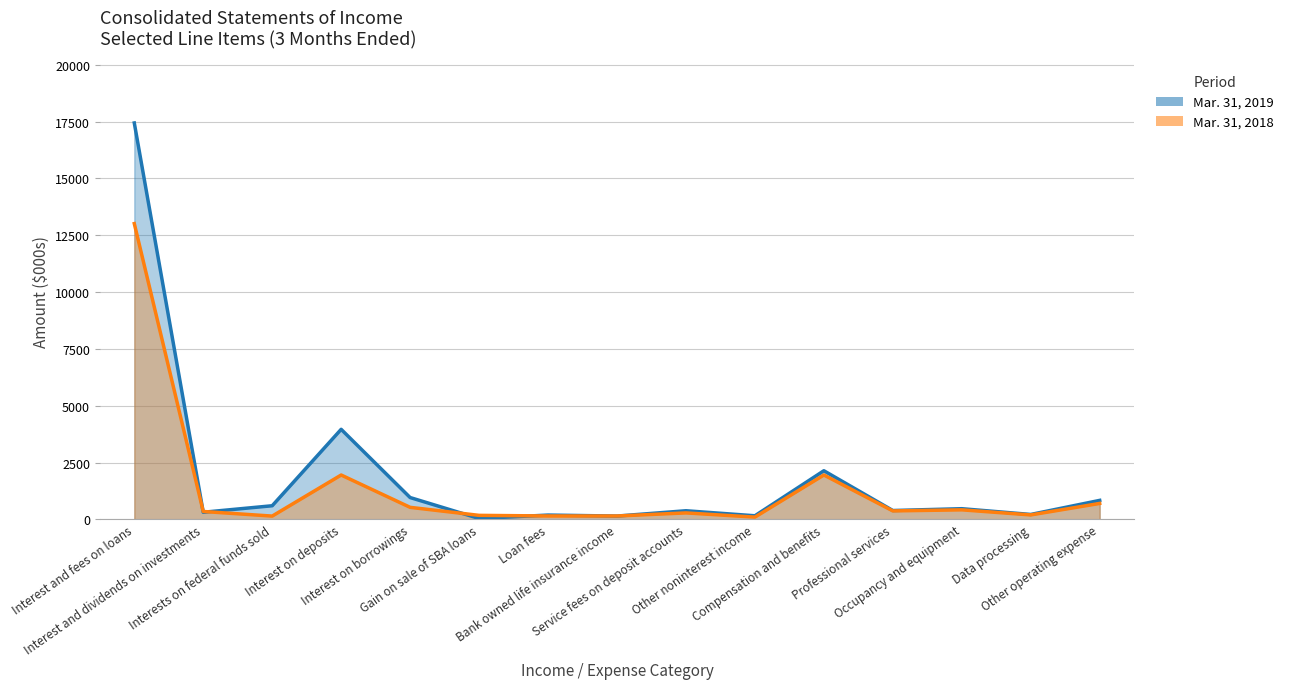

Reading left to right, extract all data points from this chart.

Mar. 31, 2019 (line): Interest and fees on loans=17441	Interest and dividends on investments=315	Interests on federal funds sold=601	Interest on deposits=3963	Interest on borrowings=962	Gain on sale of SBA loans=40	Loan fees=191	Bank owned life insurance income=147	Service fees on deposit accounts=381	Other noninterest income=160	Compensation and benefits=2141	Professional services=391	Occupancy and equipment=471	Data processing=218	Other operating expense=837
Mar. 31, 2018 (line): Interest and fees on loans=13013	Interest and dividends on investments=349	Interests on federal funds sold=146	Interest on deposits=1953	Interest on borrowings=531	Gain on sale of SBA loans=178	Loan fees=151	Bank owned life insurance income=150	Service fees on deposit accounts=286	Other noninterest income=101	Compensation and benefits=1954	Professional services=374	Occupancy and equipment=421	Data processing=197	Other operating expense=703